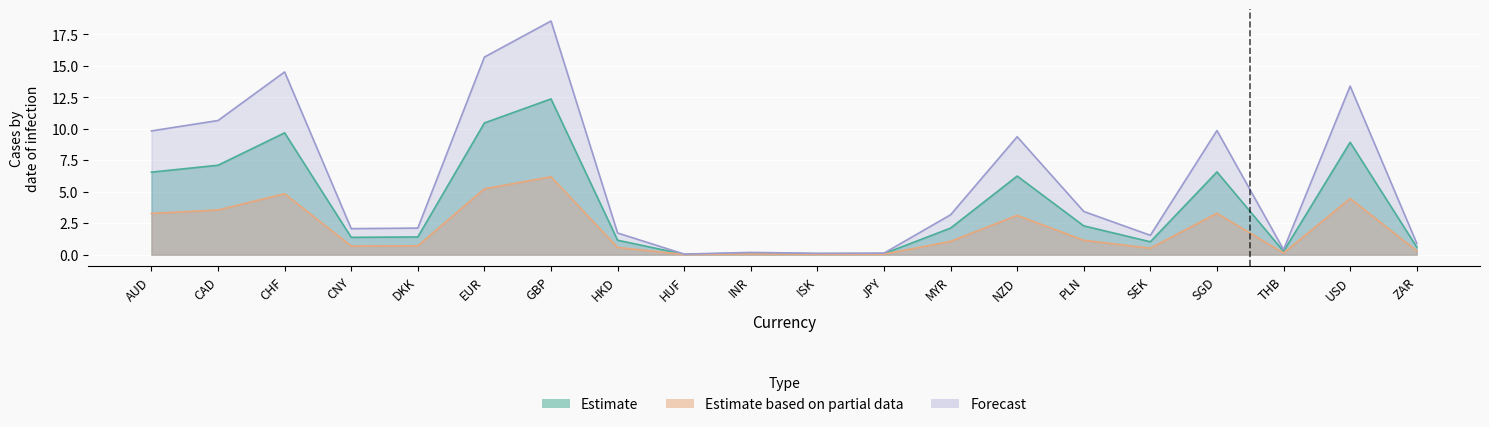

What is the average value of the Forecast series?

5.9